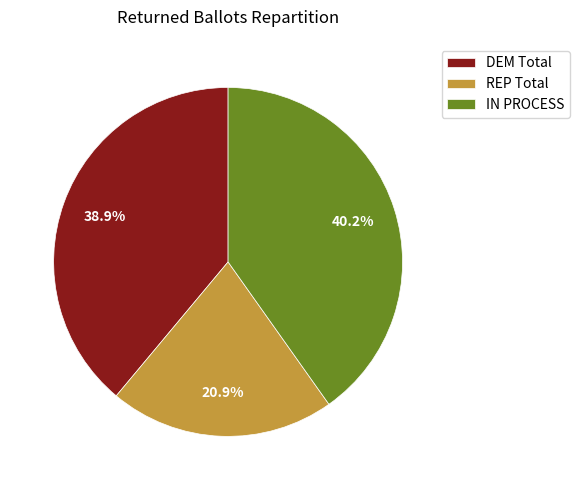

Which category has the smallest portion of the pie?

REP Total